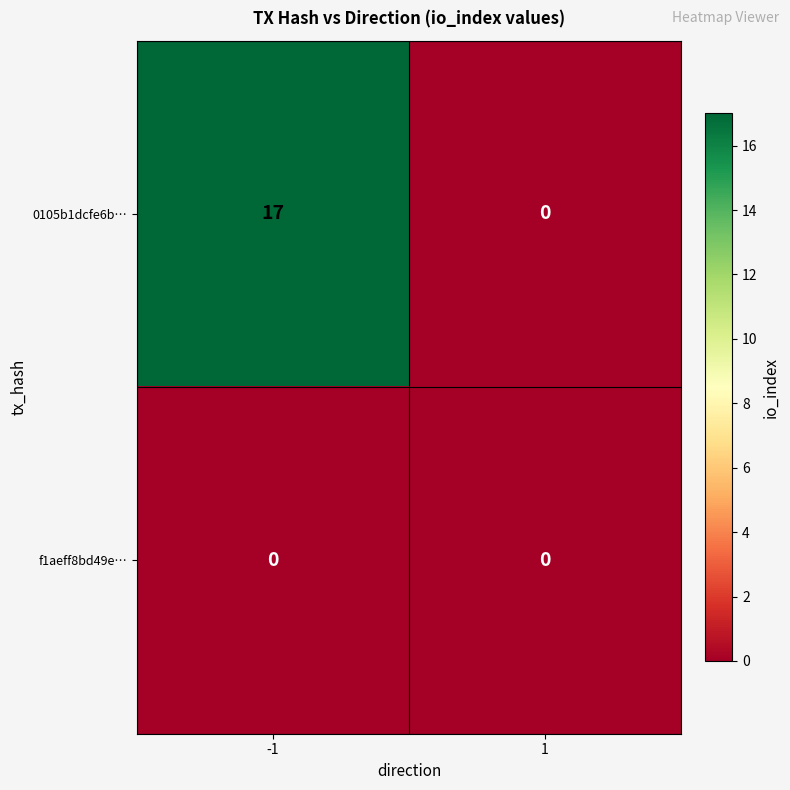

True or false: 0105b1dcfe6b… has a value of 11 at 1.

False